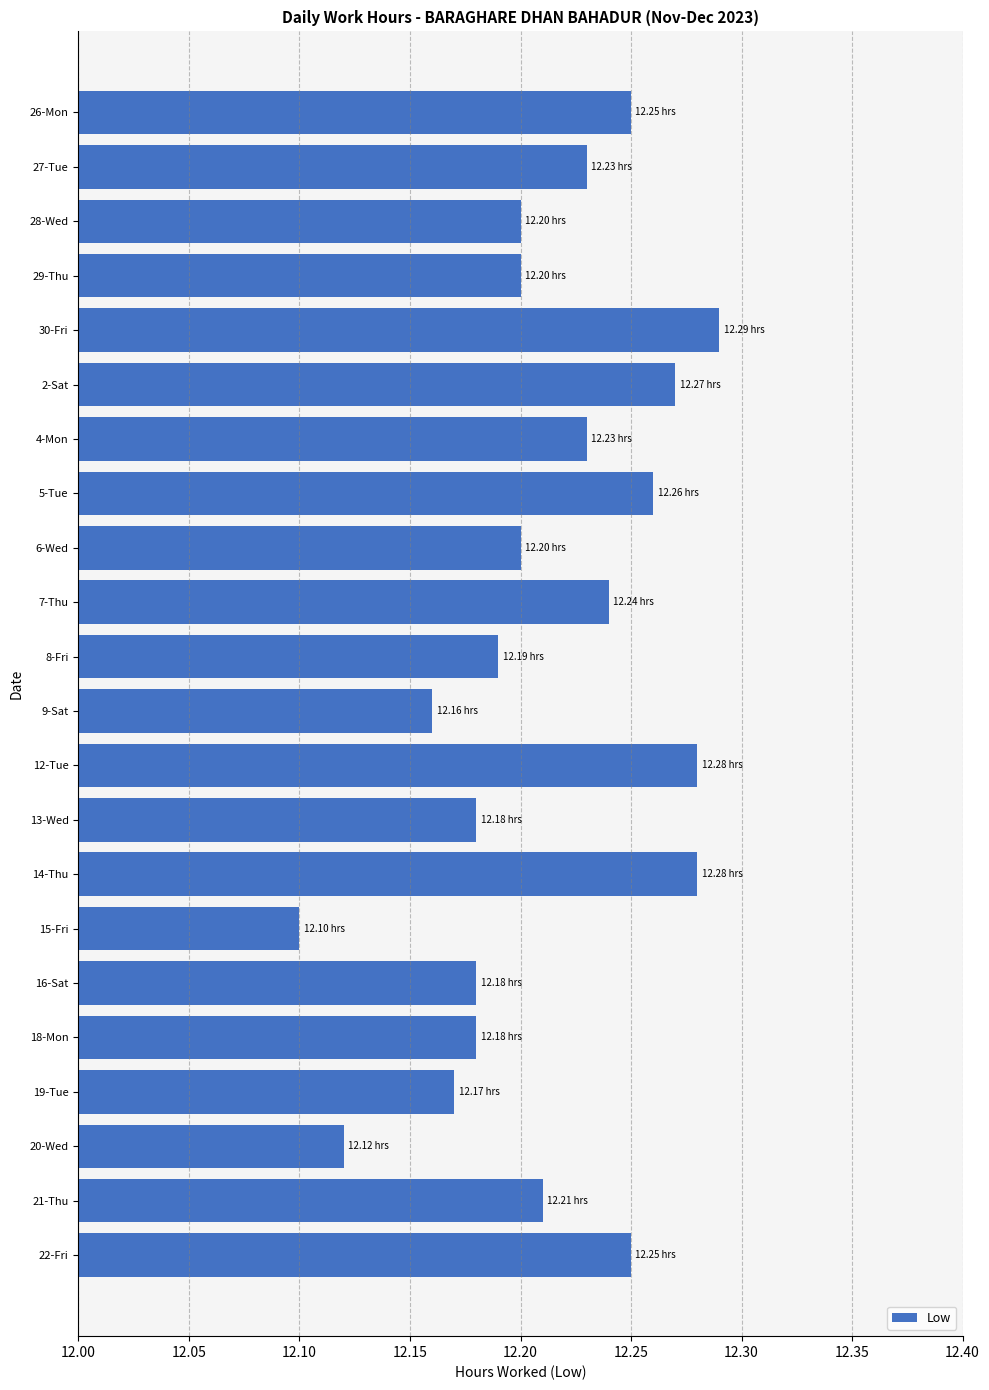

What is the sum of all values?

268.7